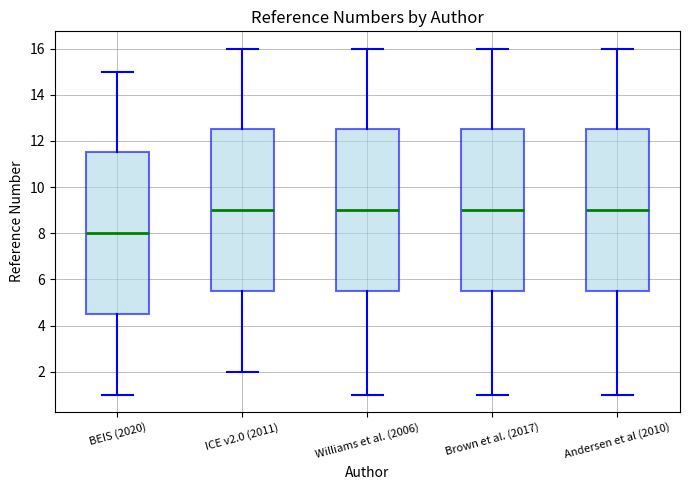

Reading left to right, read every box against the y-axis: the position of its median line, the range the box covers, and the ends of its whiskers. The values are not printed on the chart, so give them approximately, as read against the axis.

BEIS (2020): median 8.0, box 4.6 to 11.6, whiskers 1.0 to 15.0
ICE v2.0 (2011): median 9.0, box 5.6 to 12.6, whiskers 2.0 to 16.0
Williams et al. (2006): median 9.0, box 5.6 to 12.6, whiskers 1.0 to 16.0
Brown et al. (2017): median 9.0, box 5.6 to 12.6, whiskers 1.0 to 16.0
Andersen et al (2010): median 9.0, box 5.6 to 12.6, whiskers 1.0 to 16.0